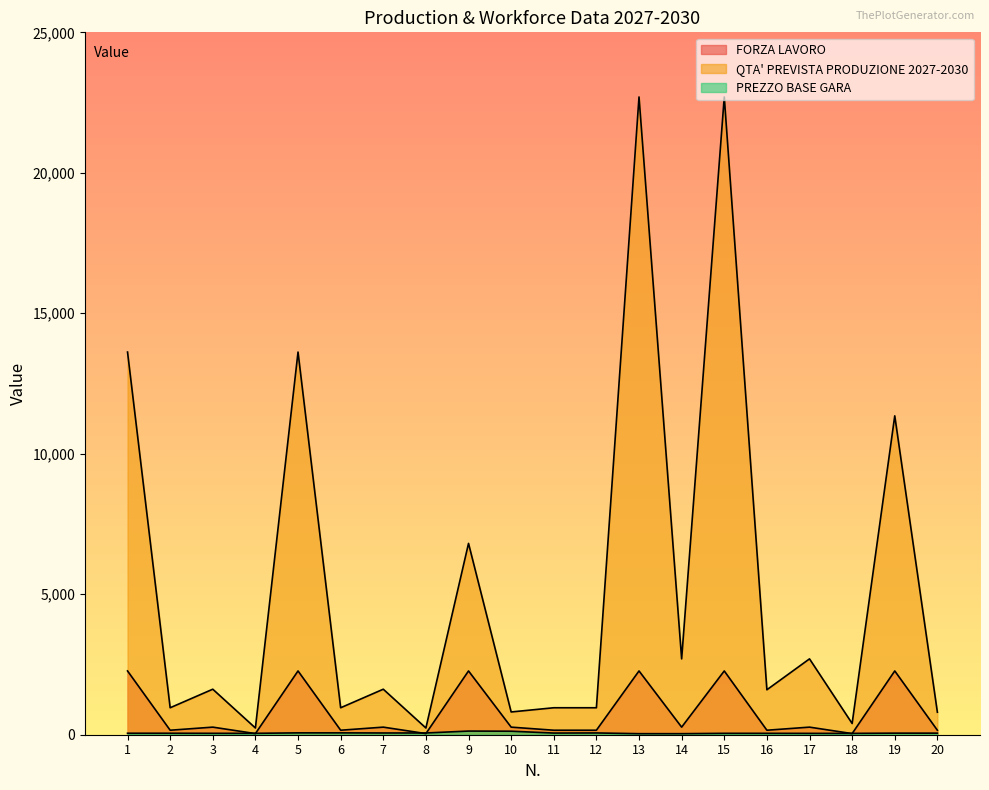

True or false: FORZA LAVORO and QTA' PREVISTA PRODUZIONE 2027-2030 cross at least once.

False